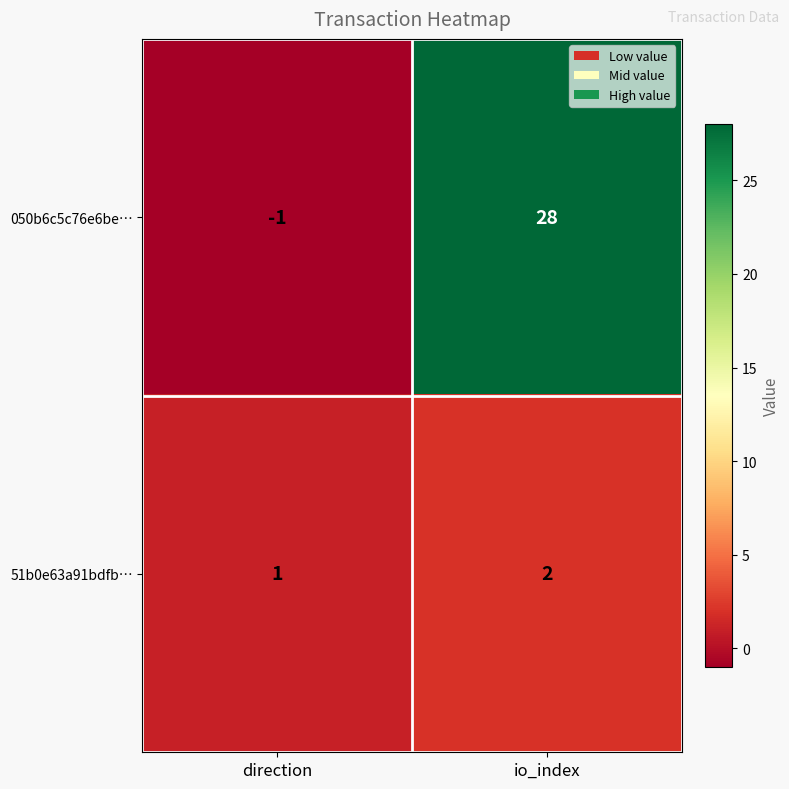

What is the sum of all 51b0e63a91bdfb… values?

3